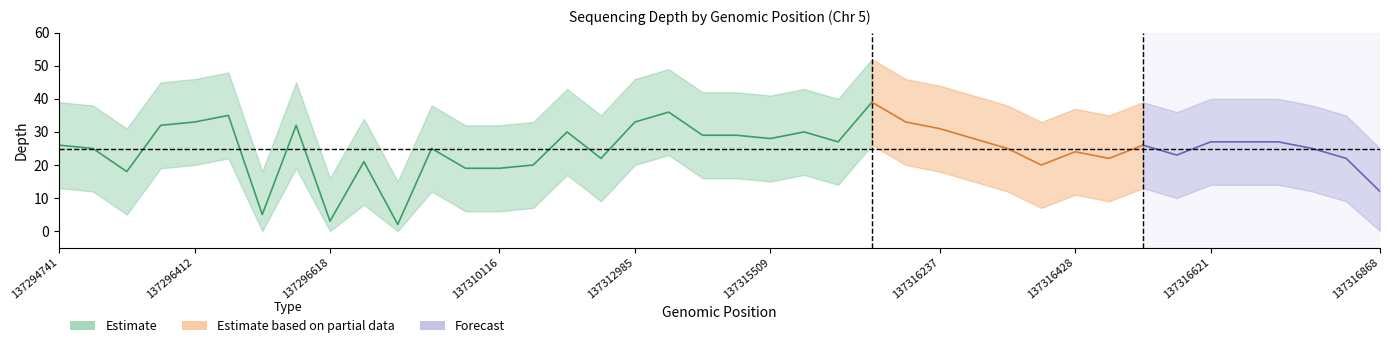

Where does the depth_homozygous series first go above 26?

137296406